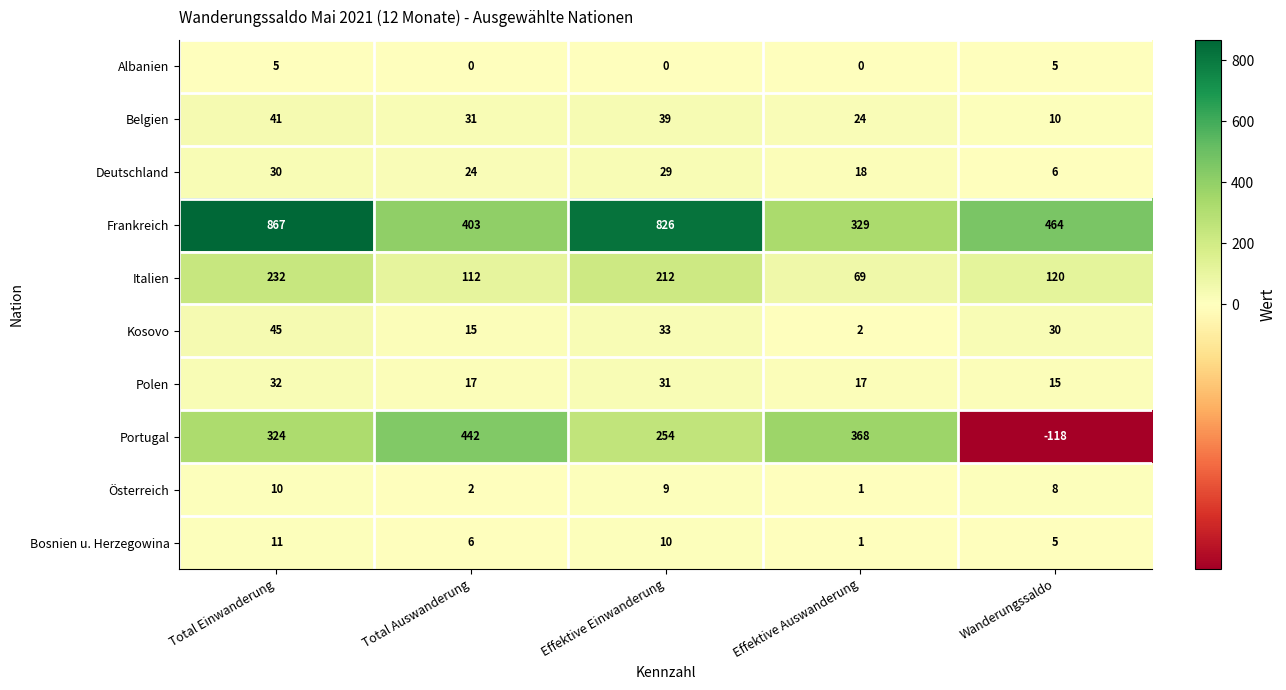

Count the number of data series in this chart.

10